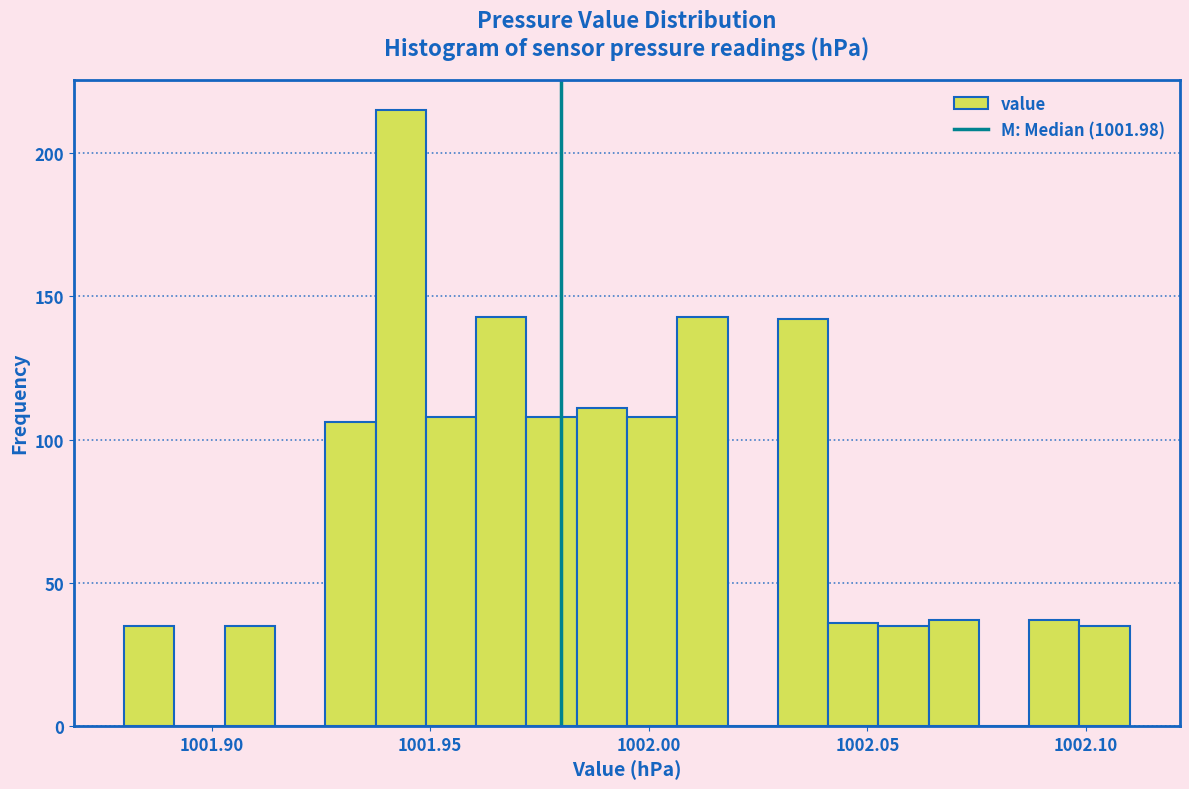

Around what value on the x-axis is the tallest bar? Give the approximate position of its centre, as read against the axis.

1001.945